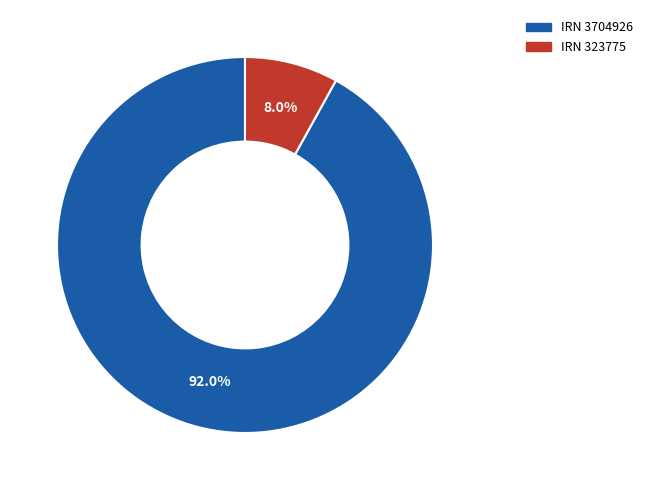

Is there any slice that represents more than half of the pie?

Yes